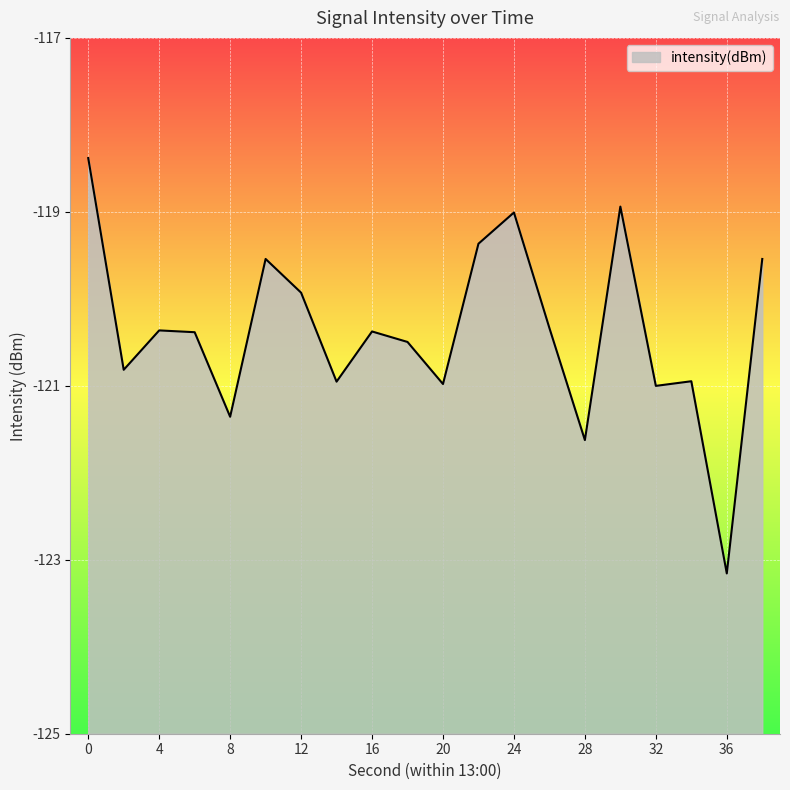

How many values are below -120?

13